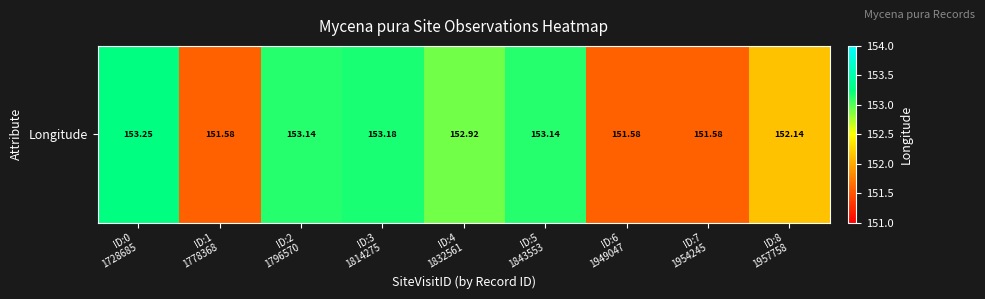

List the labels in order of value, smallest first.

ID:6
1949047, ID:7
1954245, ID:1
1778368, ID:8
1957758, ID:4
1832561, ID:5
1843553, ID:2
1796570, ID:3
1814275, ID:0
1728685